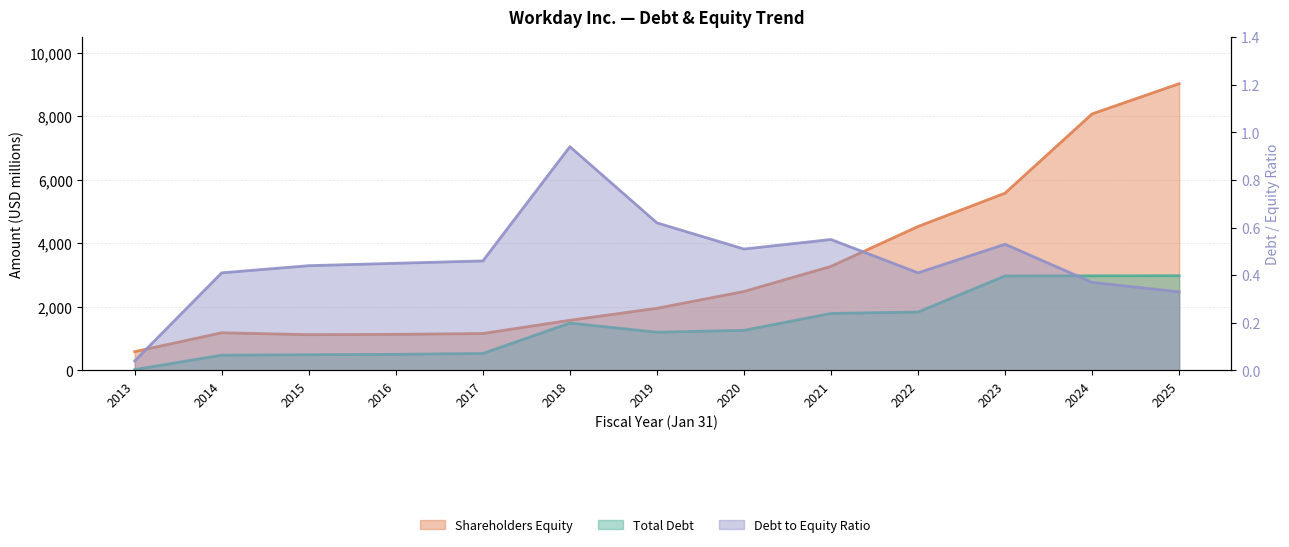

Does the chart display data point markers on the line(s)?

No